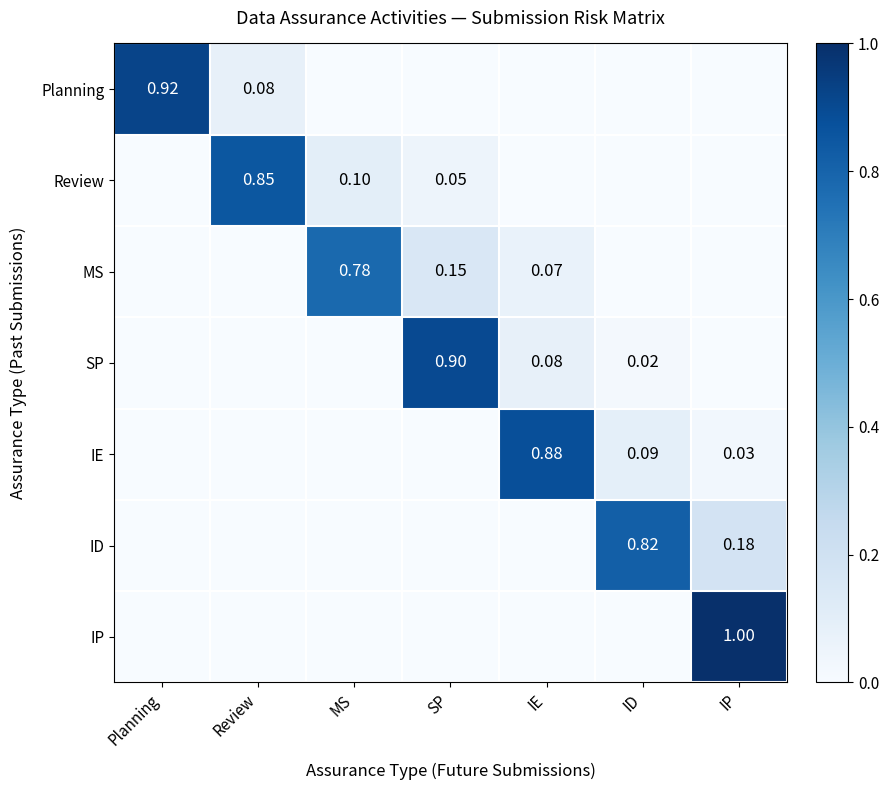

Which has a higher value, MS or IE?

MS